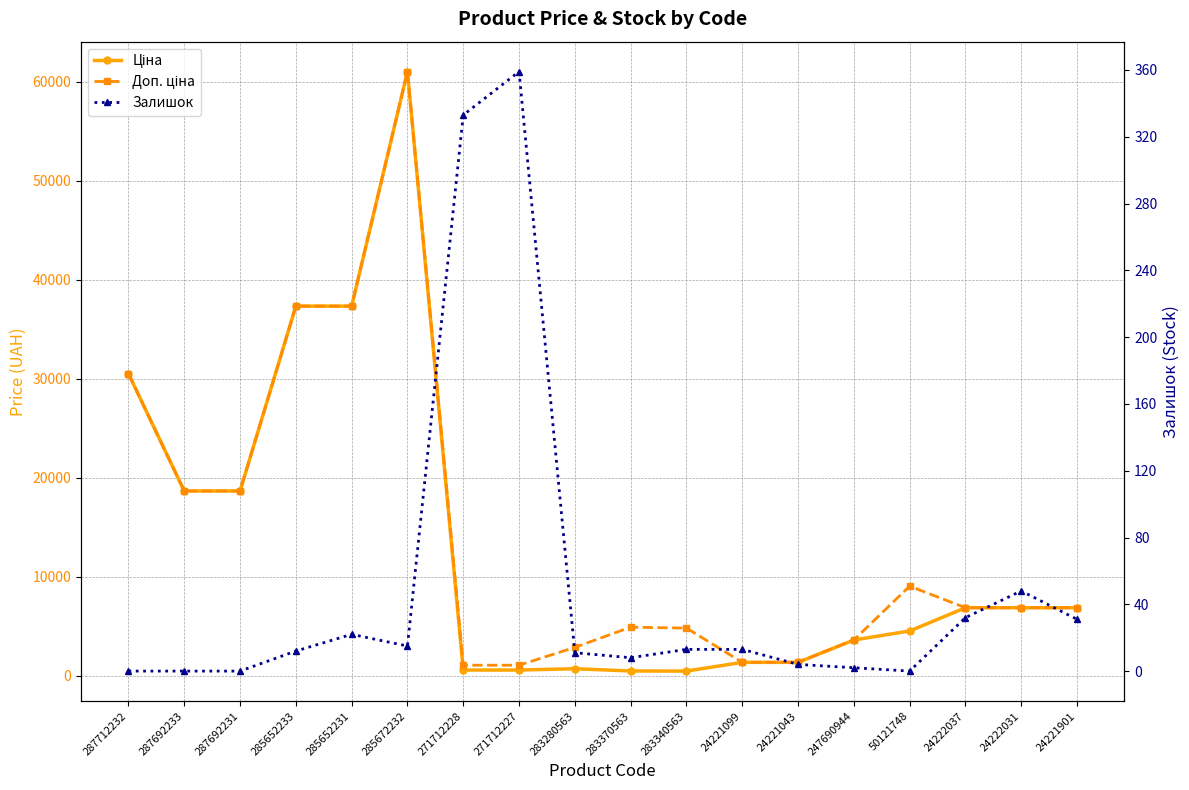

How many values in the Доп. ціна series exceed 6879?

10